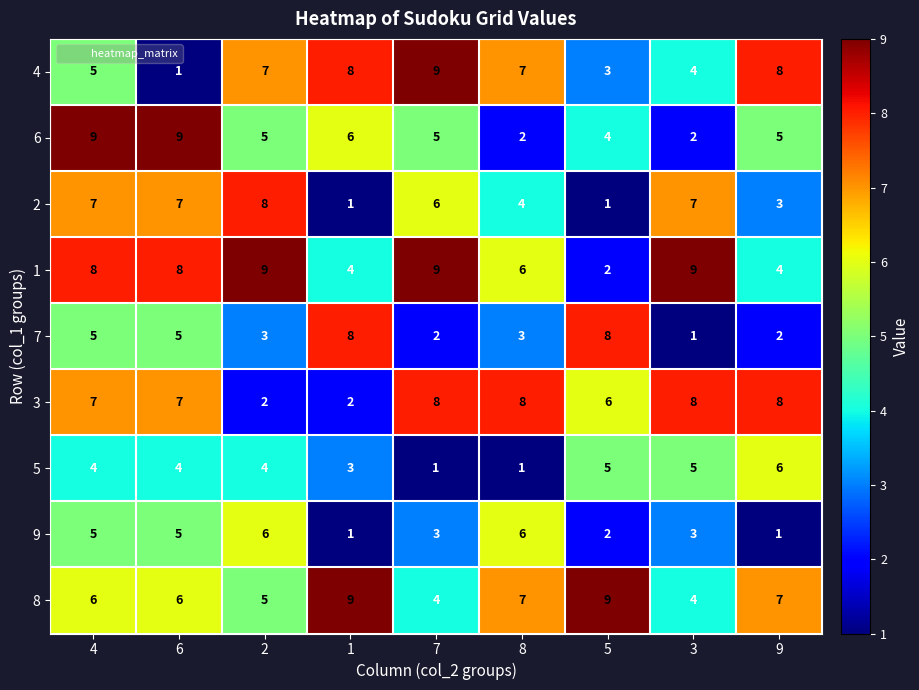

What is the difference between the second highest and minimum values in the 7 series?

7